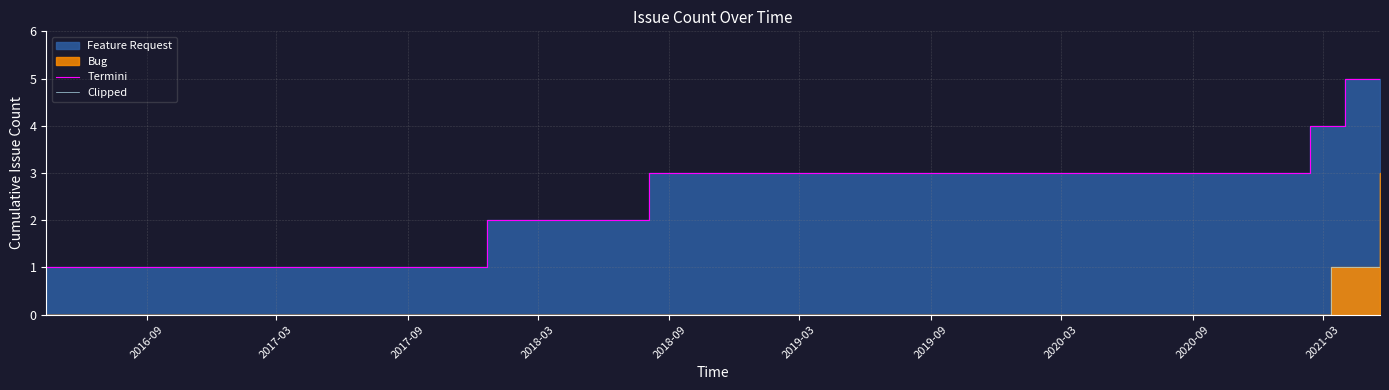

Count the Termini values in the range 2 to 5.

6